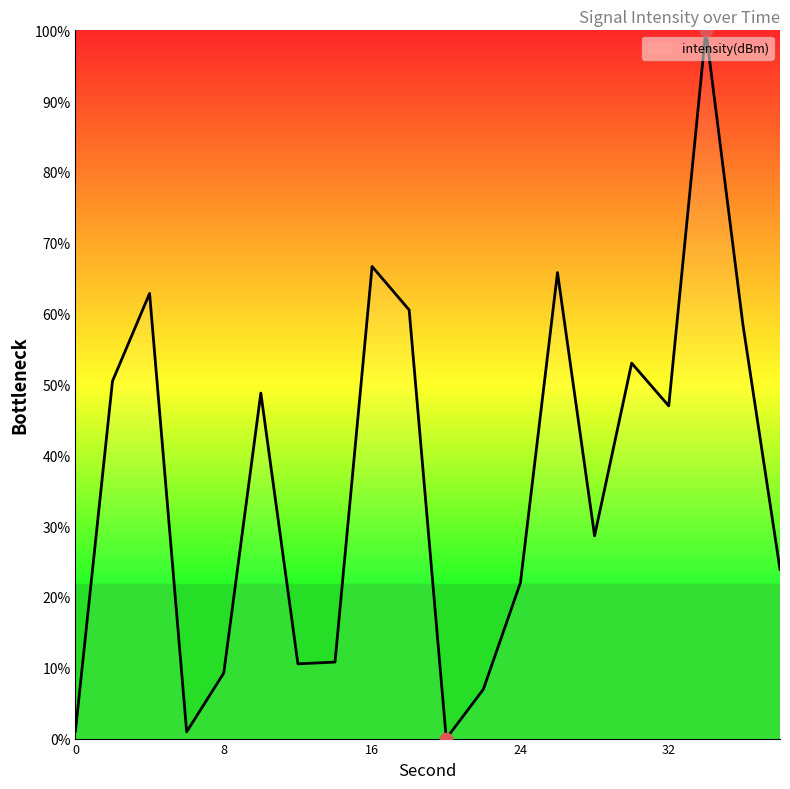

What is the difference between the maximum and minimum values?

100.0